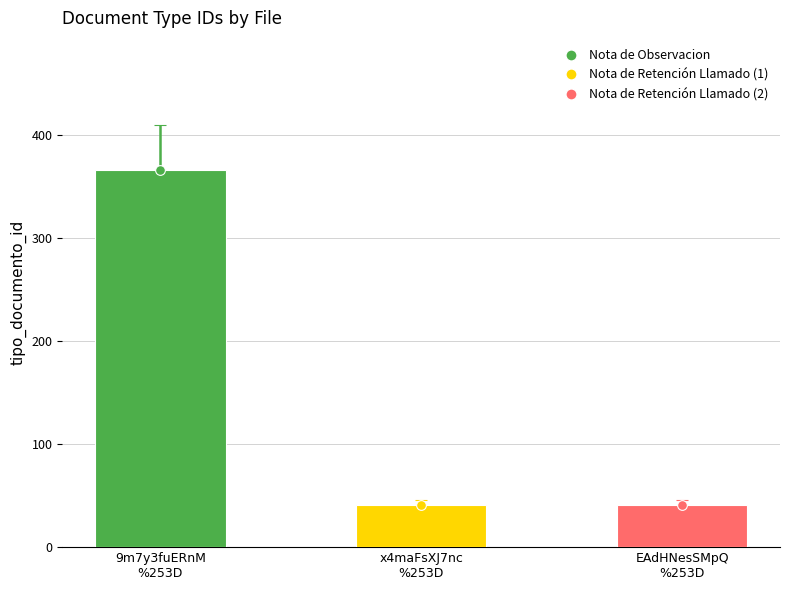

What is the minimum value shown in the chart?

41